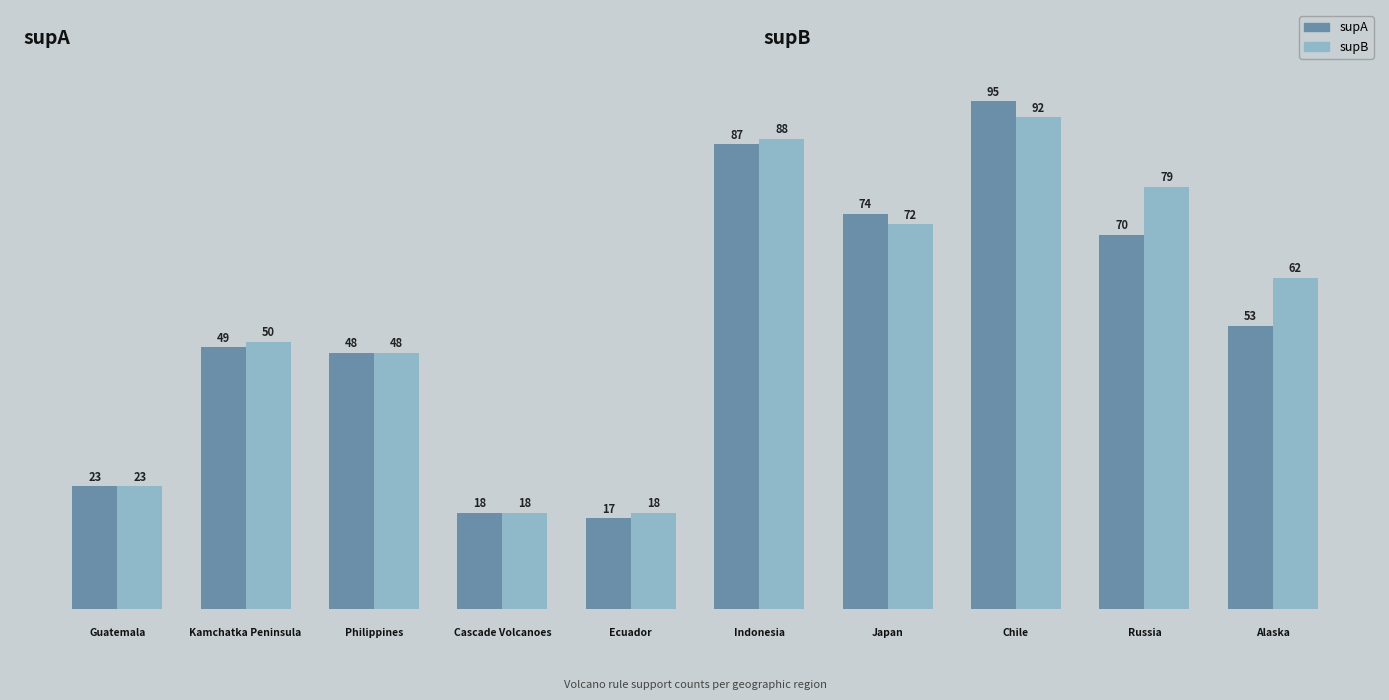

Which series has the largest total across all categories?

supB